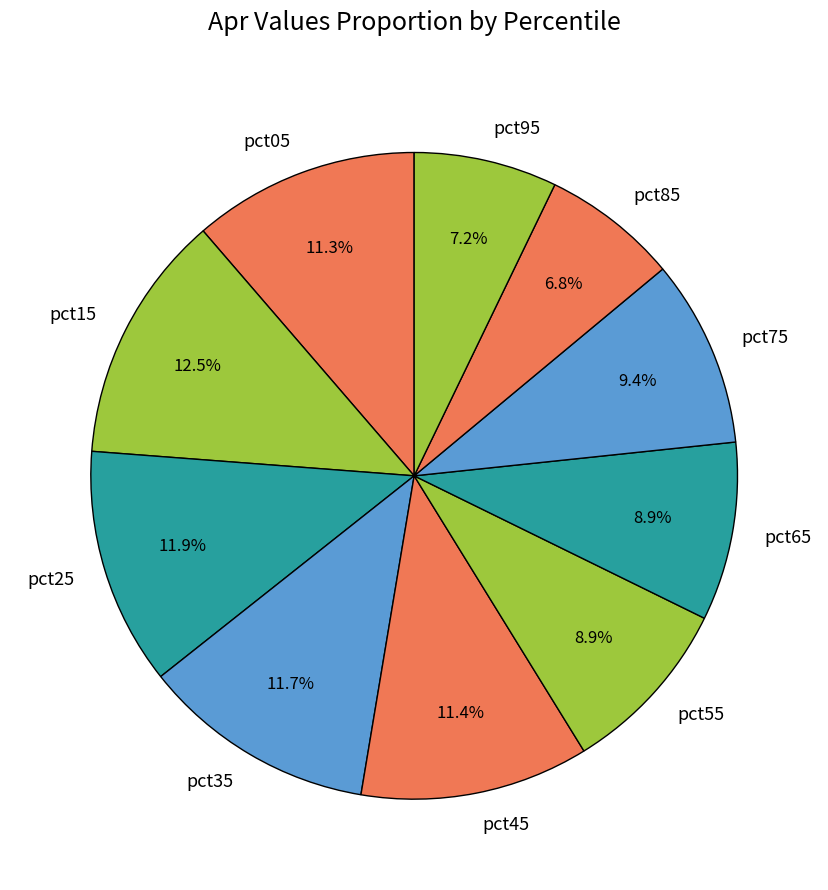

Which slice is the largest?

pct15